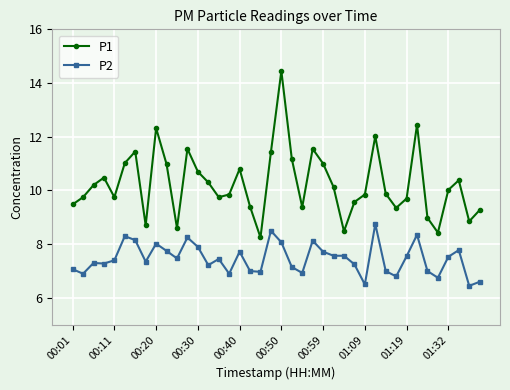

Rank the series by their maximum value, from highest to lowest.

P1, P2